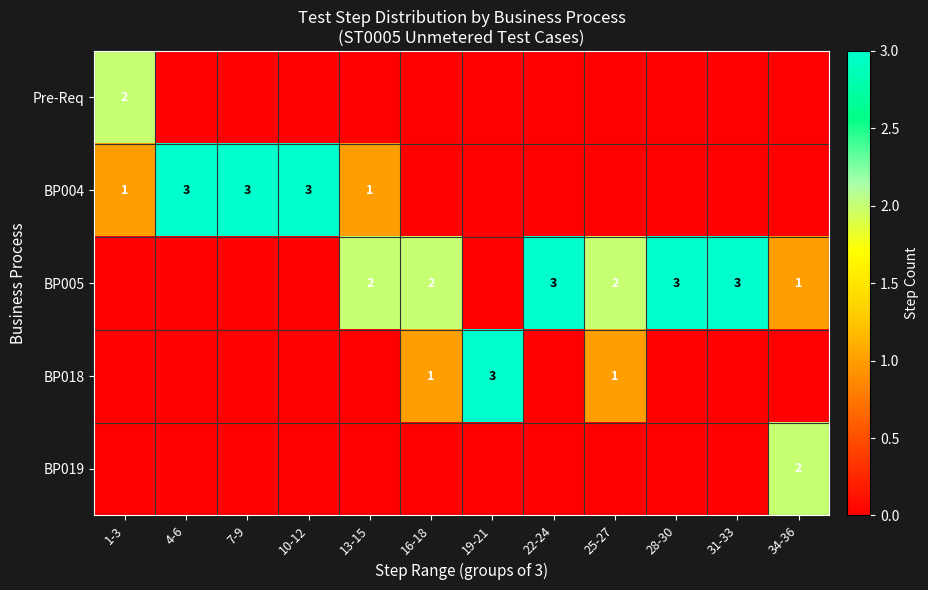

Which series has the widest spread of values?

BP004